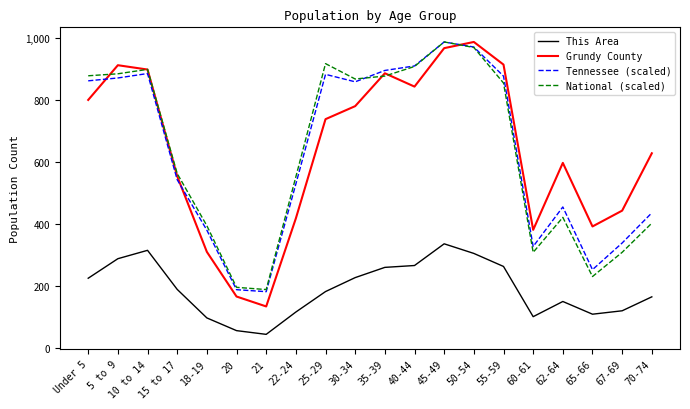

What is the total value across all series at 5 to 9?

2959.2